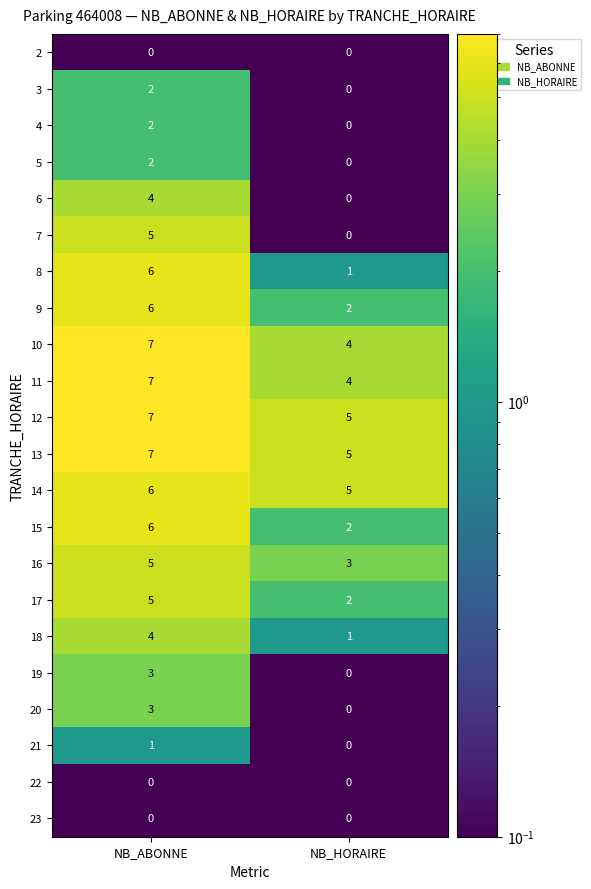

Rank the categories by 20 value from lowest to highest.

NB_HORAIRE, NB_ABONNE